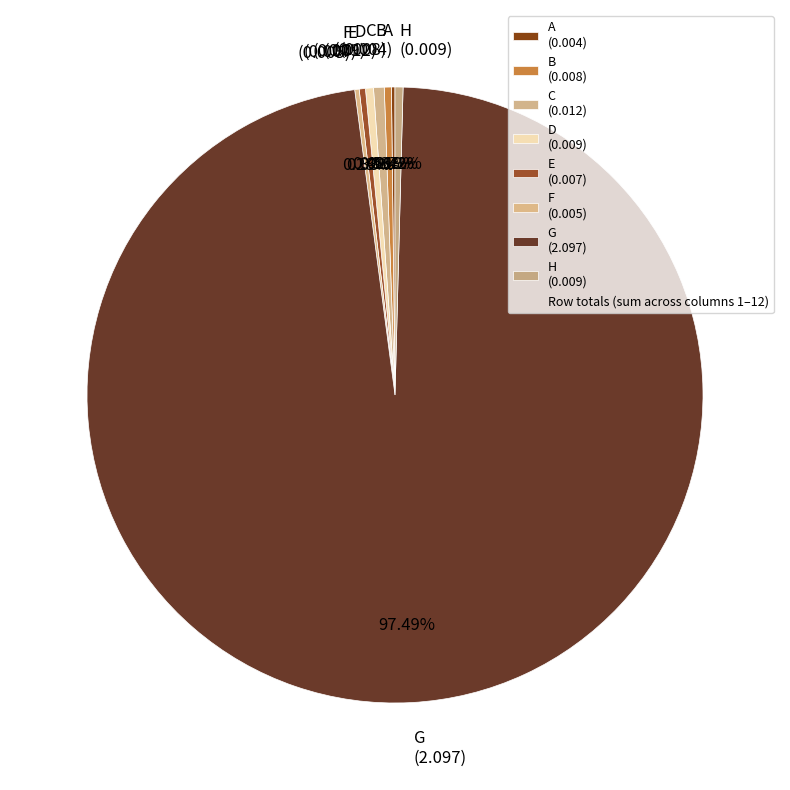

What portion of the pie excludes H?

99.6%